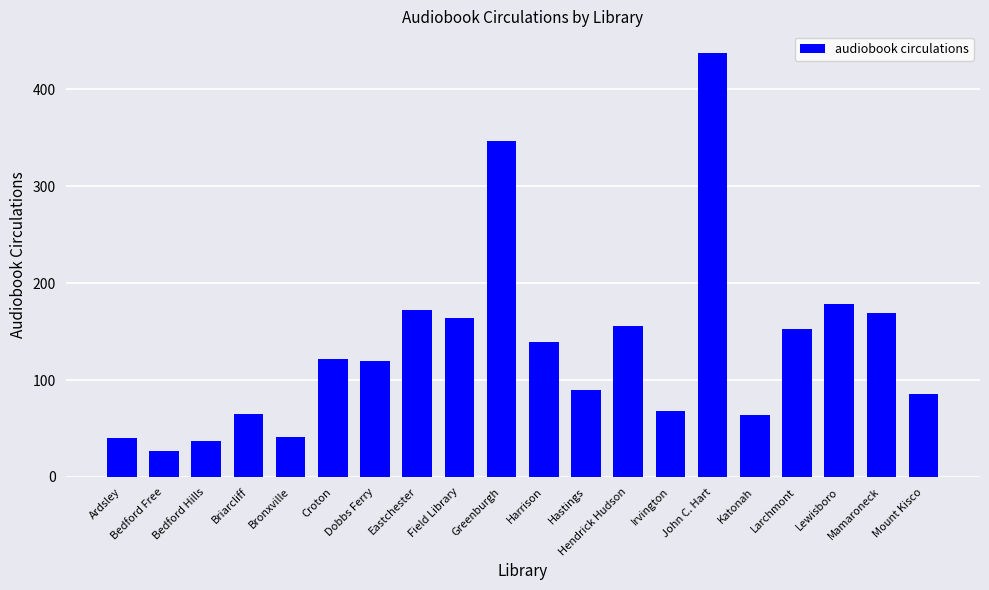

What is the sum of the values at Hastings and Mount Kisco?

176